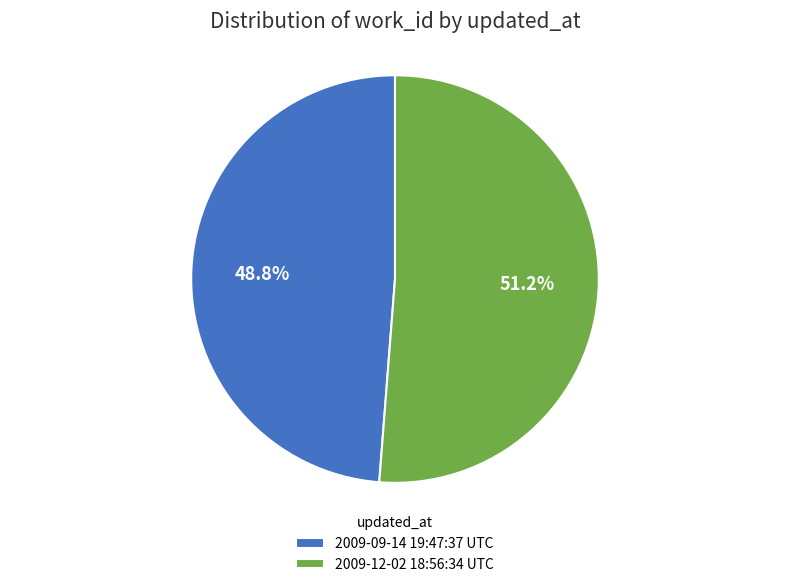

What is the smallest slice in the pie chart?

2009-09-14 19:47:37 UTC